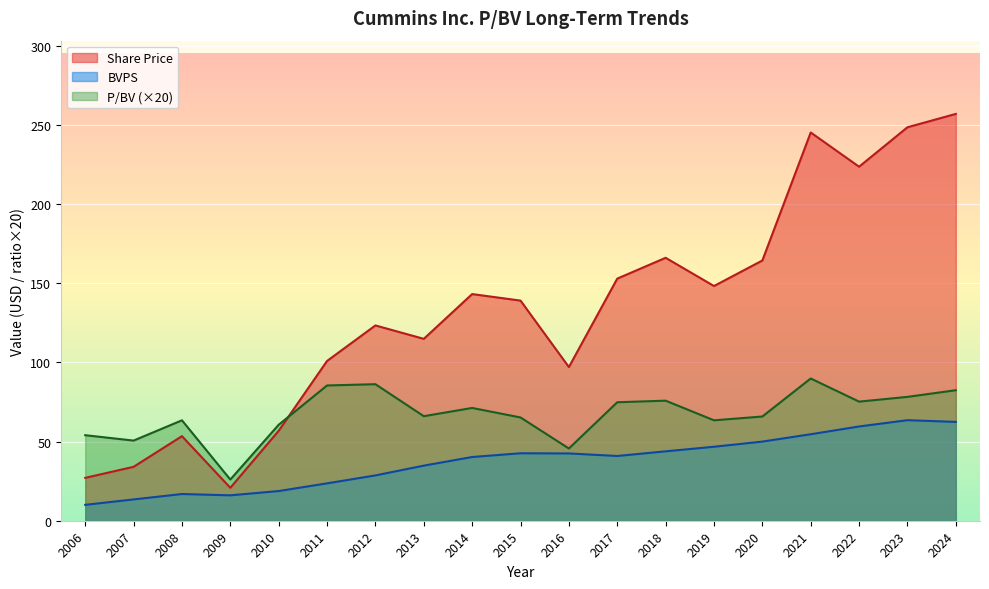

How many data points in Share Price are above 138?

10